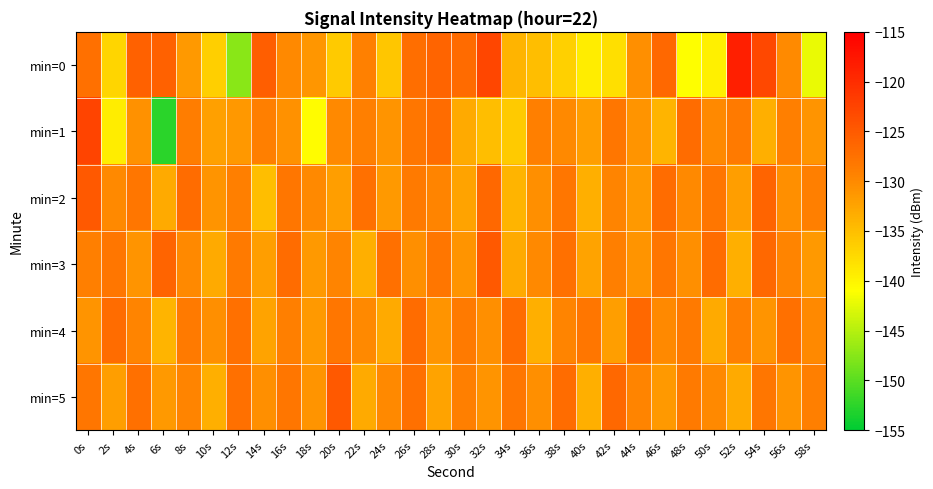

Which series changed the most between 12s and 54s?

min=0